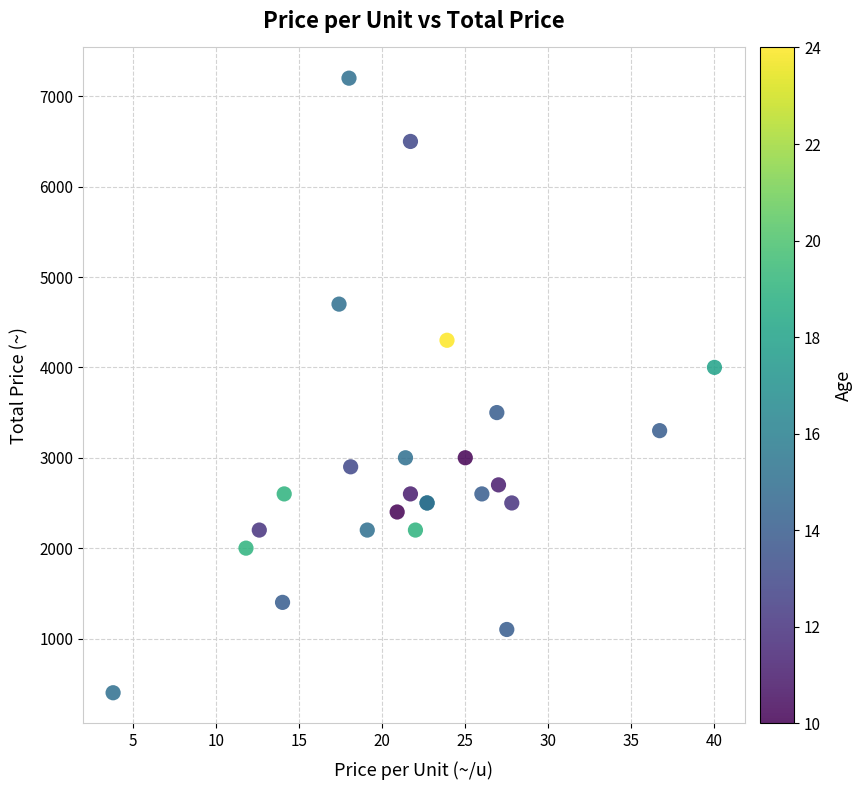

What Y value in the scatter plot is closest to 3800?

4000